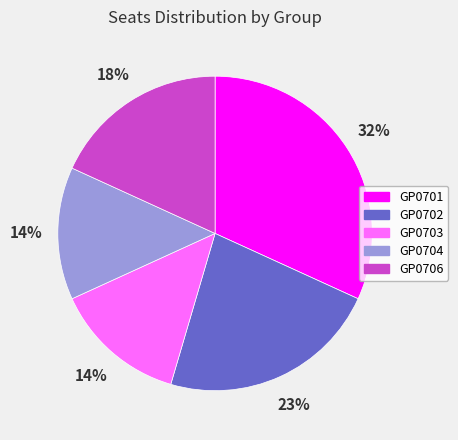

To the nearest percent, what is the difference between the largest and smallest slice percentages?

18%